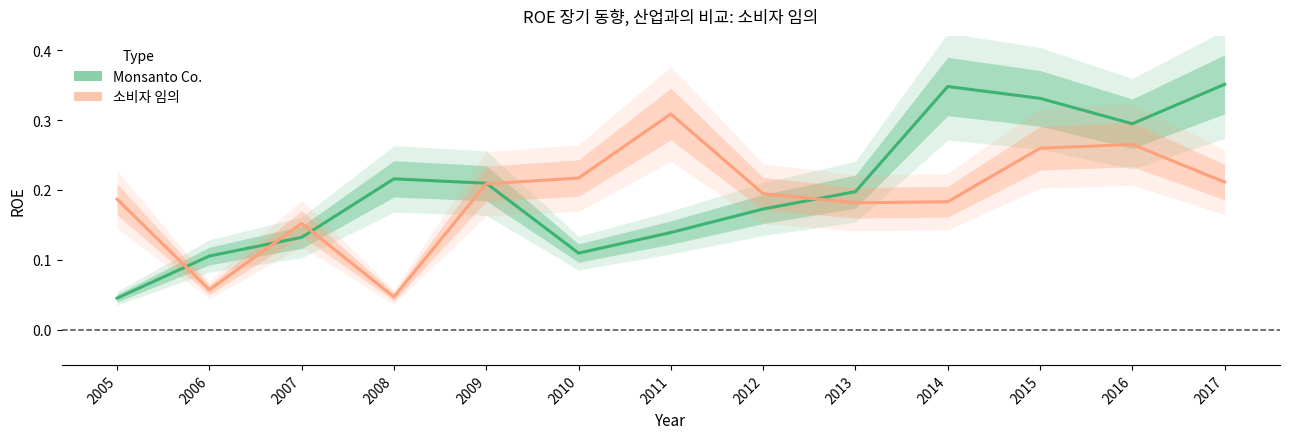

At how many categories does at least one series exceed 0?

13